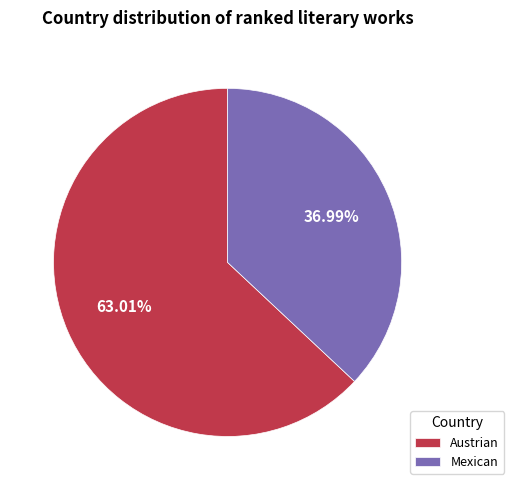

Between Austrian and Mexican, which is larger?

Austrian